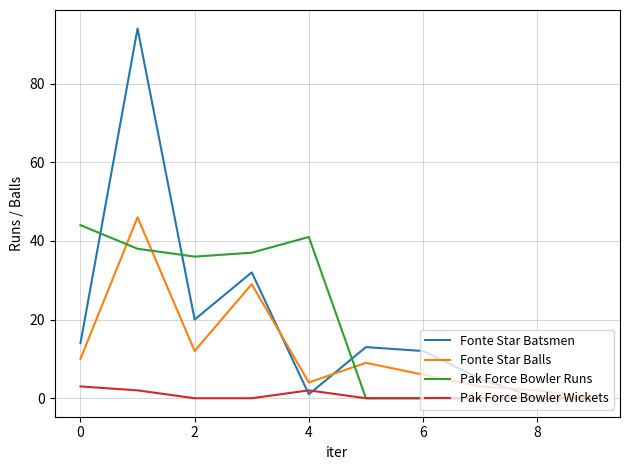

In Pak Force Bowler Runs, how many points are higher than both neighbors (excluding endpoints)?

1